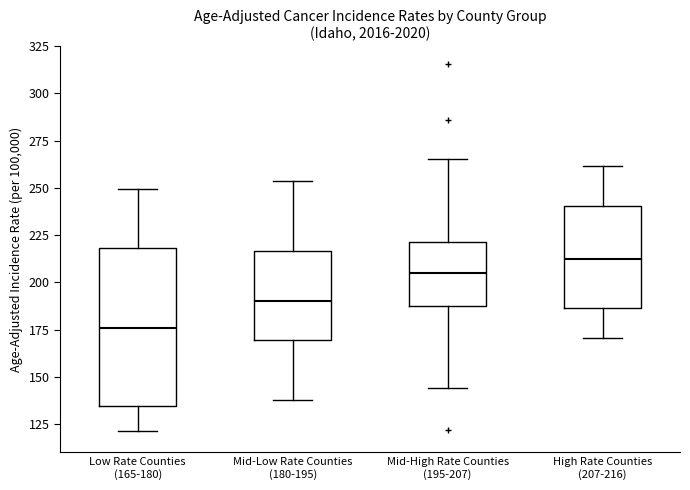

Reading left to right, read every box against the y-axis: the position of its median line, the range the box covers, and the ends of its whiskers. The values are not printed on the chart, so give them approximately, as read against the axis.

Low Rate Counties (165-180): median 175, box 135 to 220, whiskers 120 to 250
Mid-Low Rate Counties (180-195): median 190, box 170 to 215, whiskers 140 to 255
Mid-High Rate Counties (195-207): median 205, box 190 to 220, whiskers 145 to 265
High Rate Counties (207-216): median 210, box 185 to 240, whiskers 170 to 260